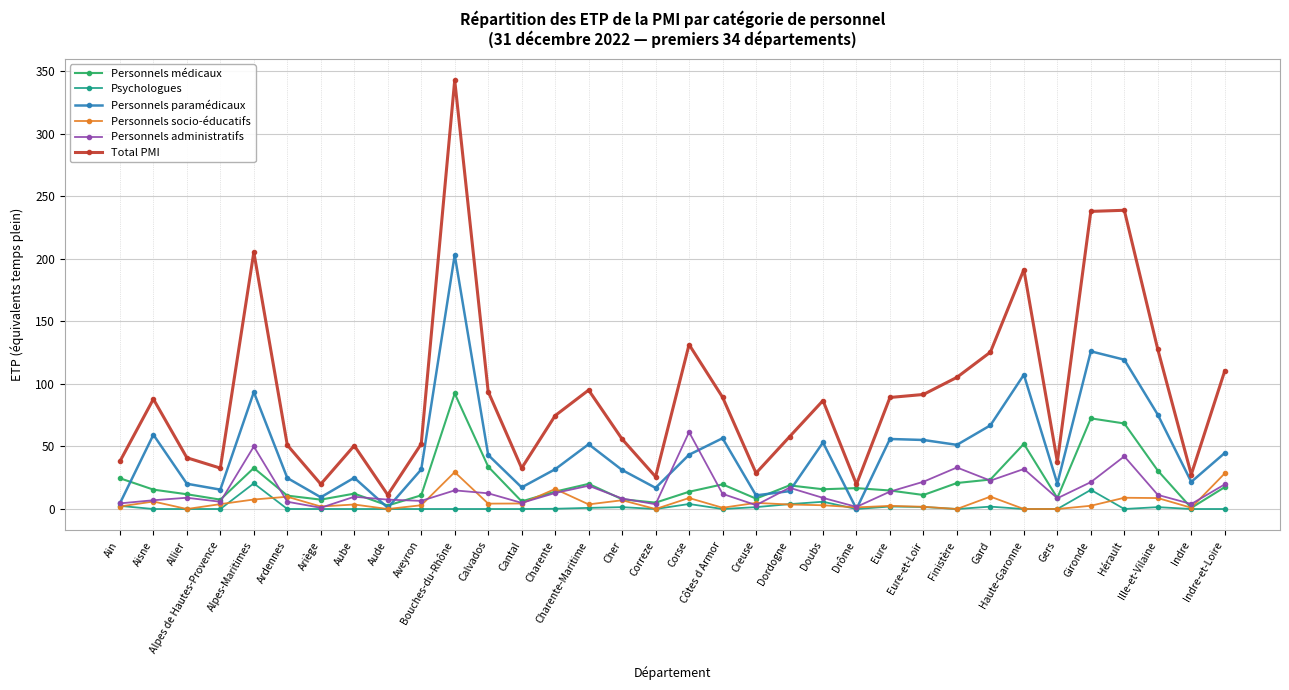

True or false: Total PMI has more than 1 points higher than both neighbors.

True